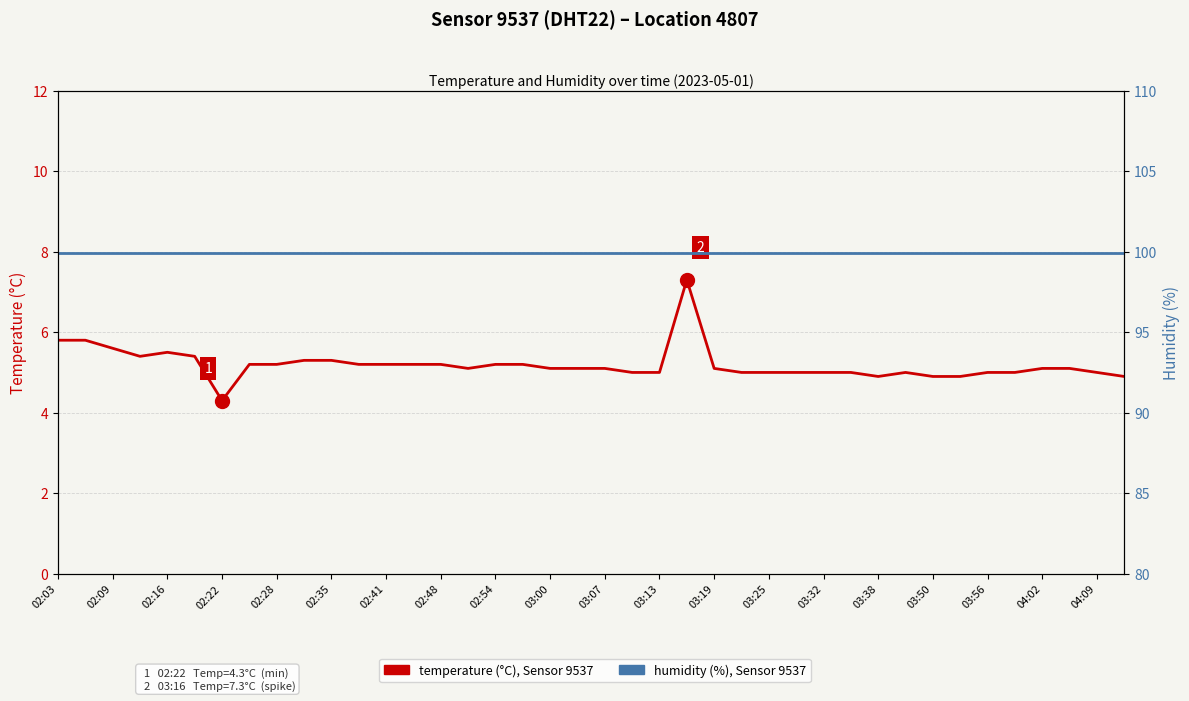

Is it true that temperature equals 7.4 at 31?

False